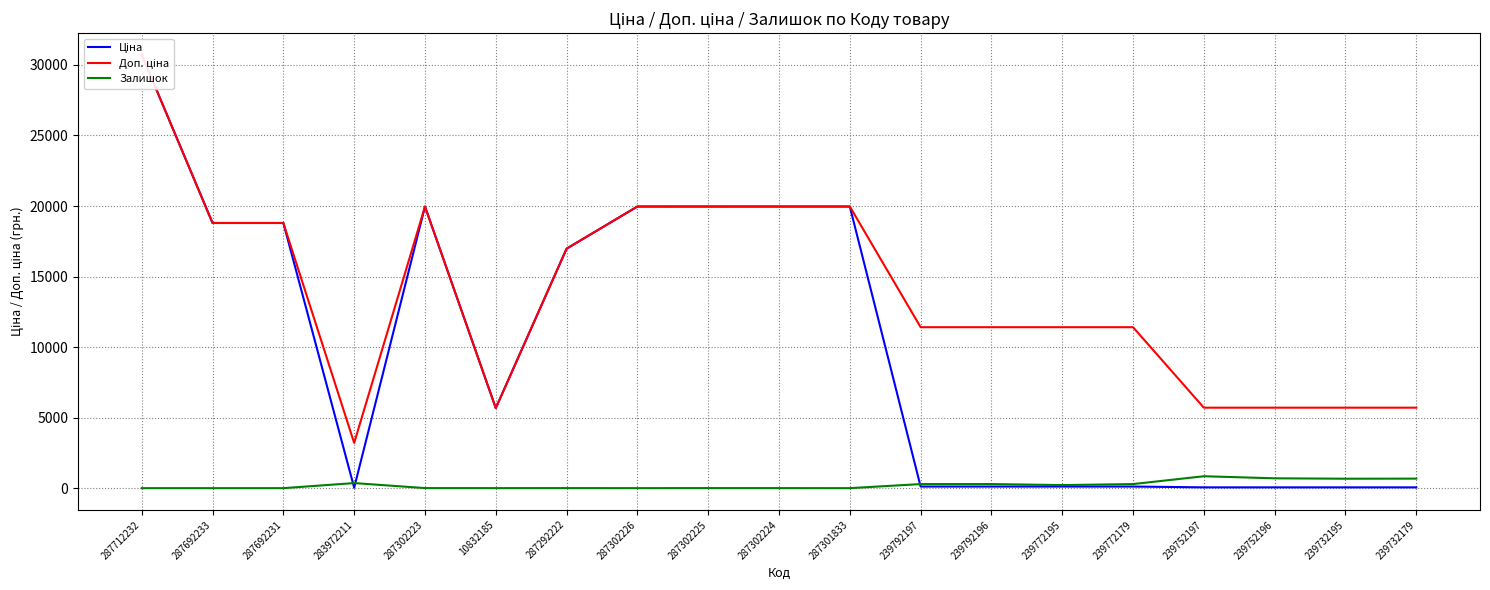

The Залишок series shows 1203.2 at 239732179. True or false?

False